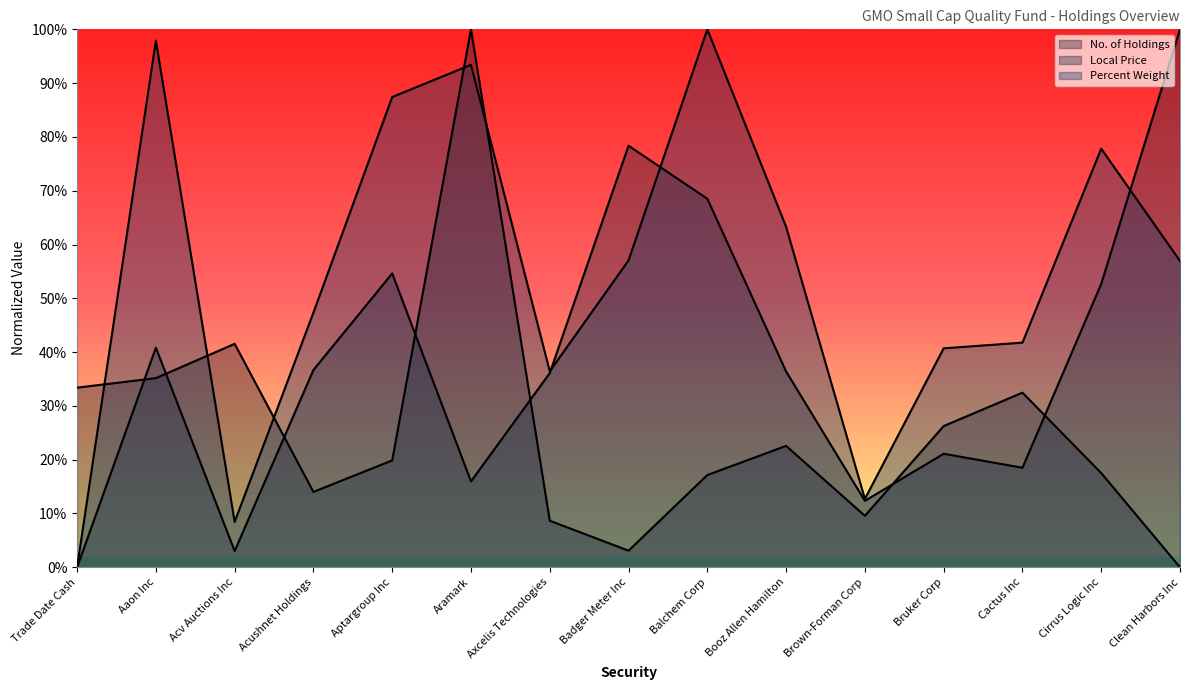

What is the approximate value of No. of Holdings at Cirrus Logic Inc?

0.2